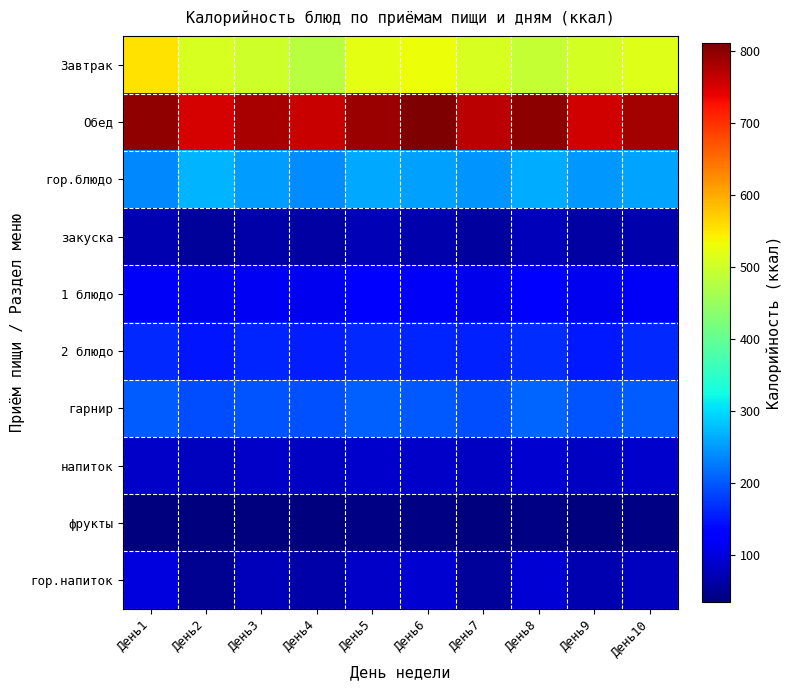

Reading left to right, transcribe all the data shown in this chart.

Завтрак: День1=554.2	День2=508.5	День3=500.0	День4=480.0	День5=520.0	День6=530.0	День7=510.0	День8=490.0	День9=505.0	День10=515.0
Обед: День1=796.4	День2=750.0	День3=780.0	День4=760.0	День5=790.0	День6=810.0	День7=770.0	День8=800.0	День9=755.0	День10=785.0
гор.блюдо: День1=236.0	День2=269.8	День3=250.0	День4=240.0	День5=260.0	День6=255.0	День7=245.0	День8=265.0	День9=248.0	День10=258.0
закуска: День1=70.3	День2=55.4	День3=65.0	День4=60.0	День5=72.0	День6=68.0	День7=58.0	День8=75.0	День9=62.0	День10=66.0
1 блюдо: День1=118.6	День2=108.5	День3=115.0	День4=112.0	День5=120.0	День6=117.0	День7=110.0	День8=122.0	День9=113.0	День10=119.0
2 блюдо: День1=164.5	День2=150.0	День3=160.0	День4=155.0	День5=165.0	День6=162.0	День7=158.0	День8=168.0	День9=152.0	День10=163.0
гарнир: День1=202.0	День2=190.0	День3=198.0	День4=195.0	День5=205.0	День6=200.0	День7=192.0	День8=208.0	День9=196.0	День10=203.0
напиток: День1=86.0	День2=80.0	День3=84.0	День4=82.0	День5=88.0	День6=85.0	День7=81.0	День8=90.0	День9=83.0	День10=87.0
фрукты: День1=38.0	День2=35.0	День3=37.0	День4=36.0	День5=39.0	День6=38.5	День7=36.5	День8=40.0	День9=37.5	День10=39.5
гор.напиток: День1=99.0	День2=47.8	День3=75.0	День4=65.0	День5=85.0	День6=90.0	День7=55.0	День8=95.0	День9=70.0	День10=80.0